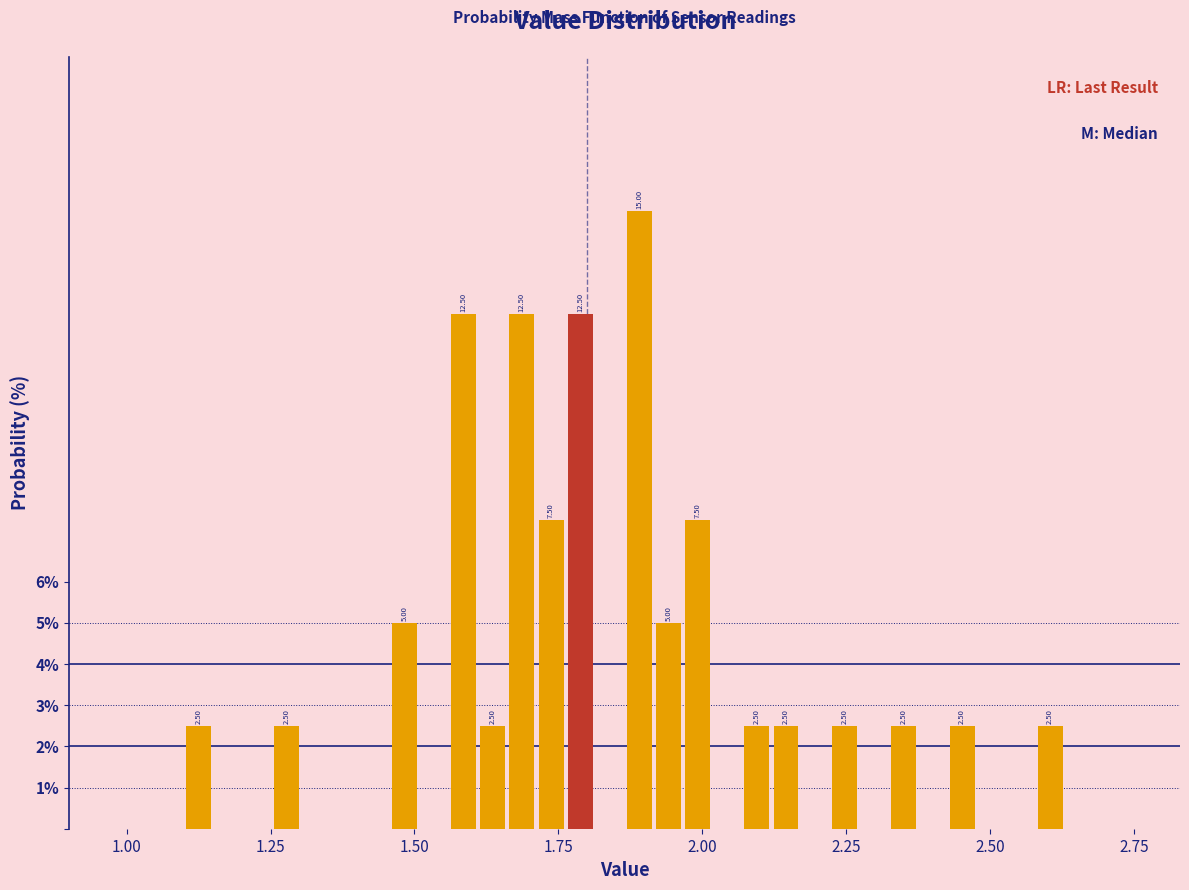

Read against the x-axis, roughly where is the centre of the tallest bar?

1.90